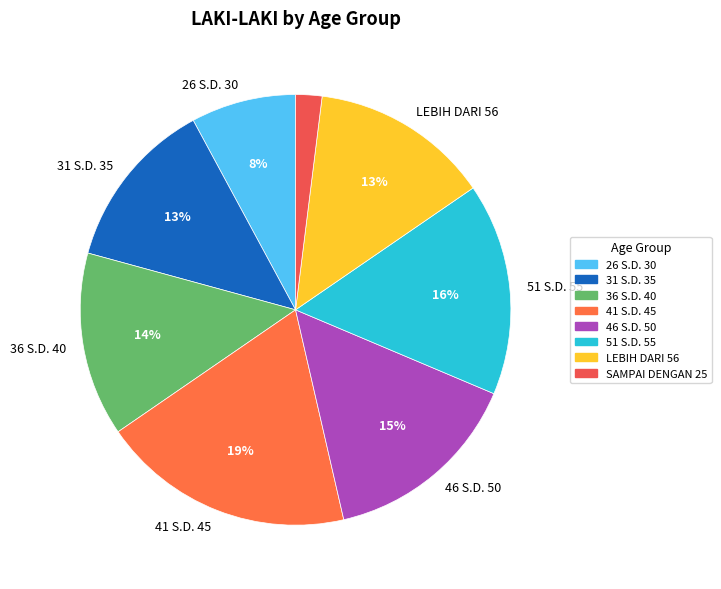

Count the number of slices in the pie.

8